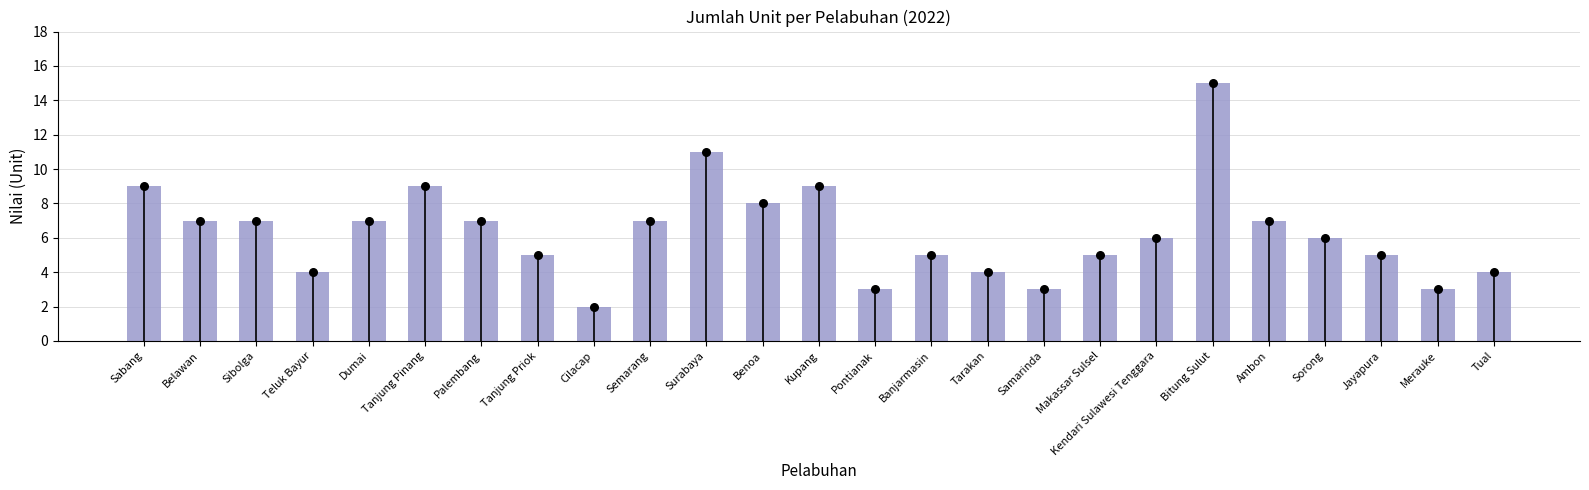

Approximately how many times larger is the value at Benoa compared to Tual?

2.0